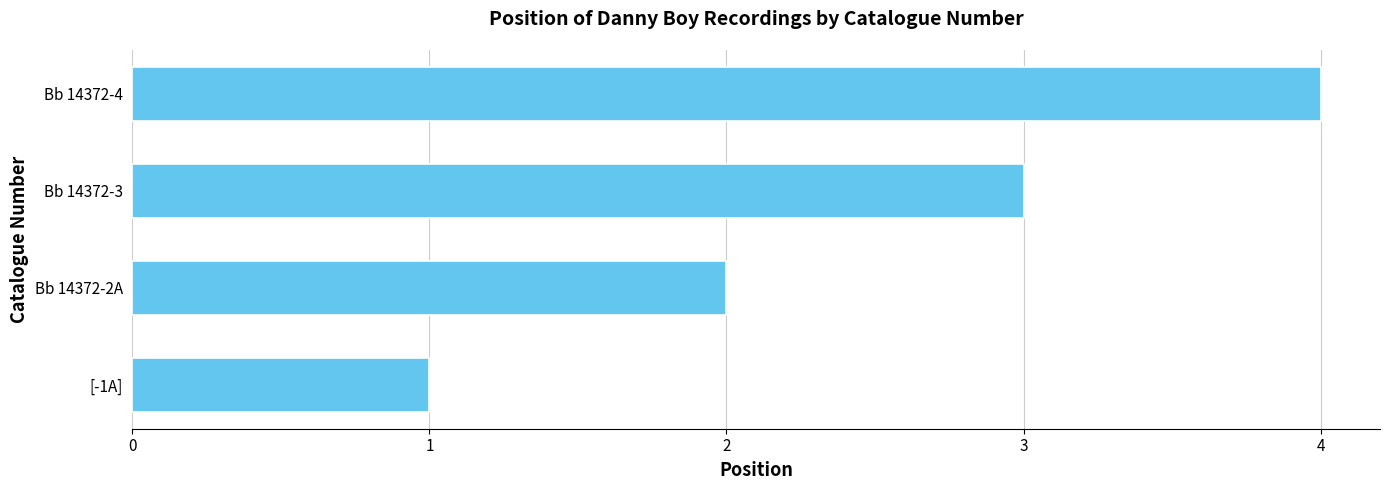

Between Bb 14372-3 and Bb 14372-4, which is larger?

Bb 14372-4